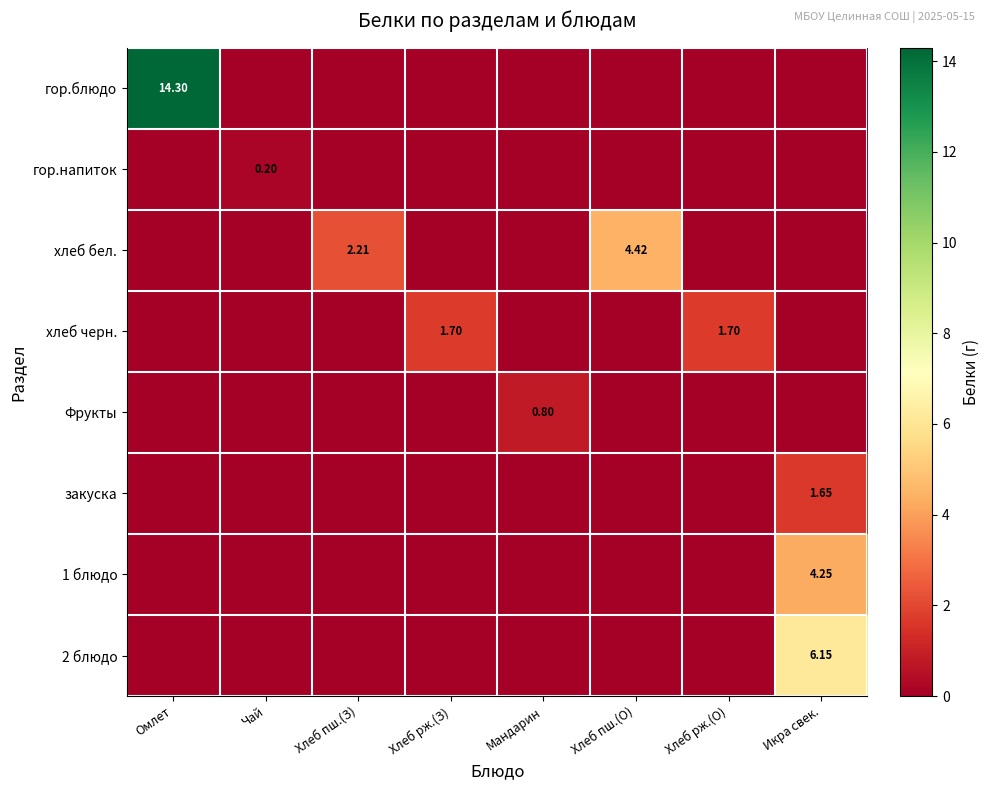

The value of хлеб черн. at Хлеб пш.(З) is 0.9. True or false?

False